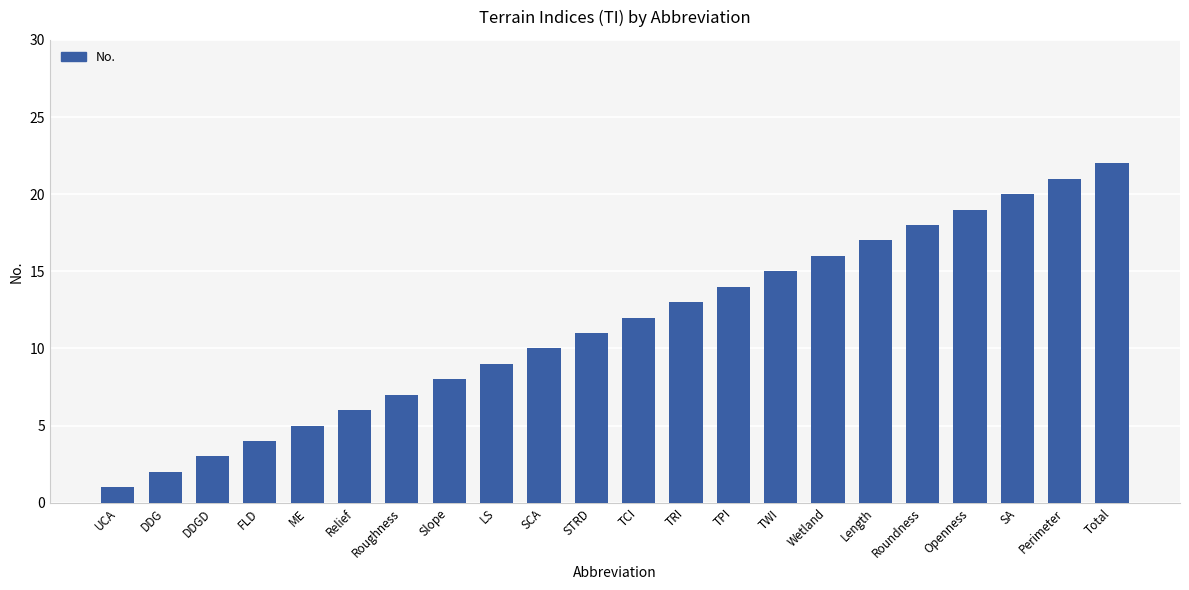

Rank the categories by value from highest to lowest.

Total, Perimeter, SA, Openness, Roundness, Length, Wetland, TWI, TPI, TRI, TCI, STRD, SCA, LS, Slope, Roughness, Relief, ME, FLD, DDGD, DDG, UCA